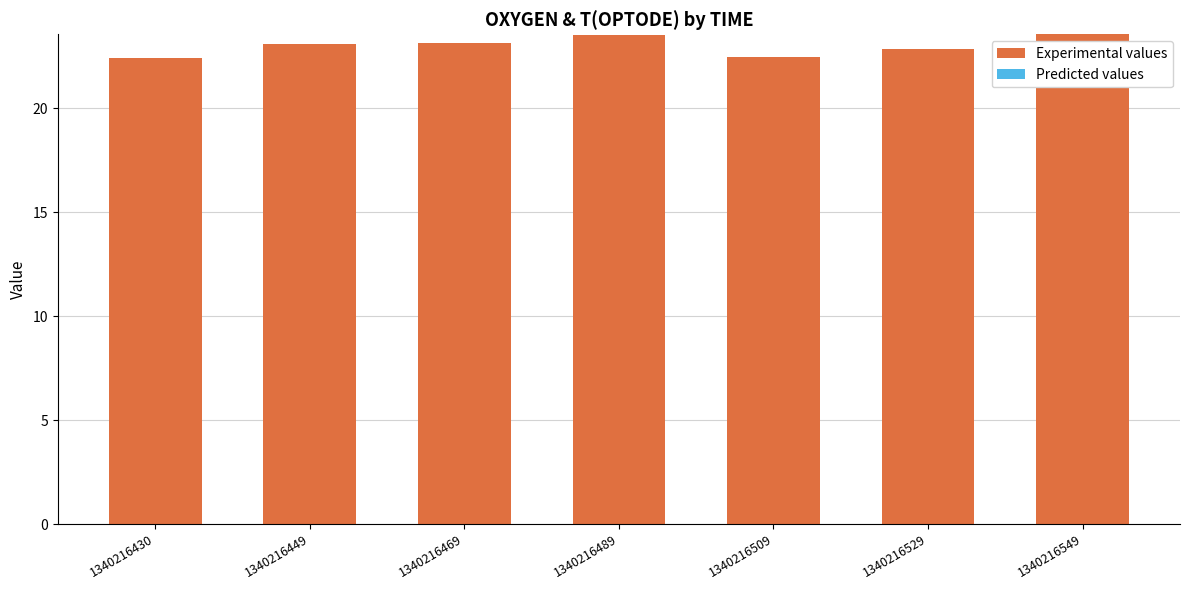

Are the bars horizontal?

No